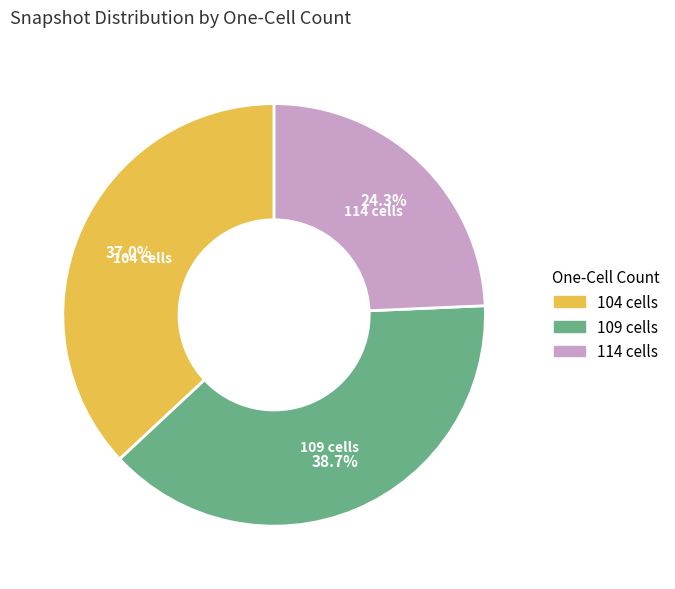

Is there any slice that represents more than half of the pie?

No